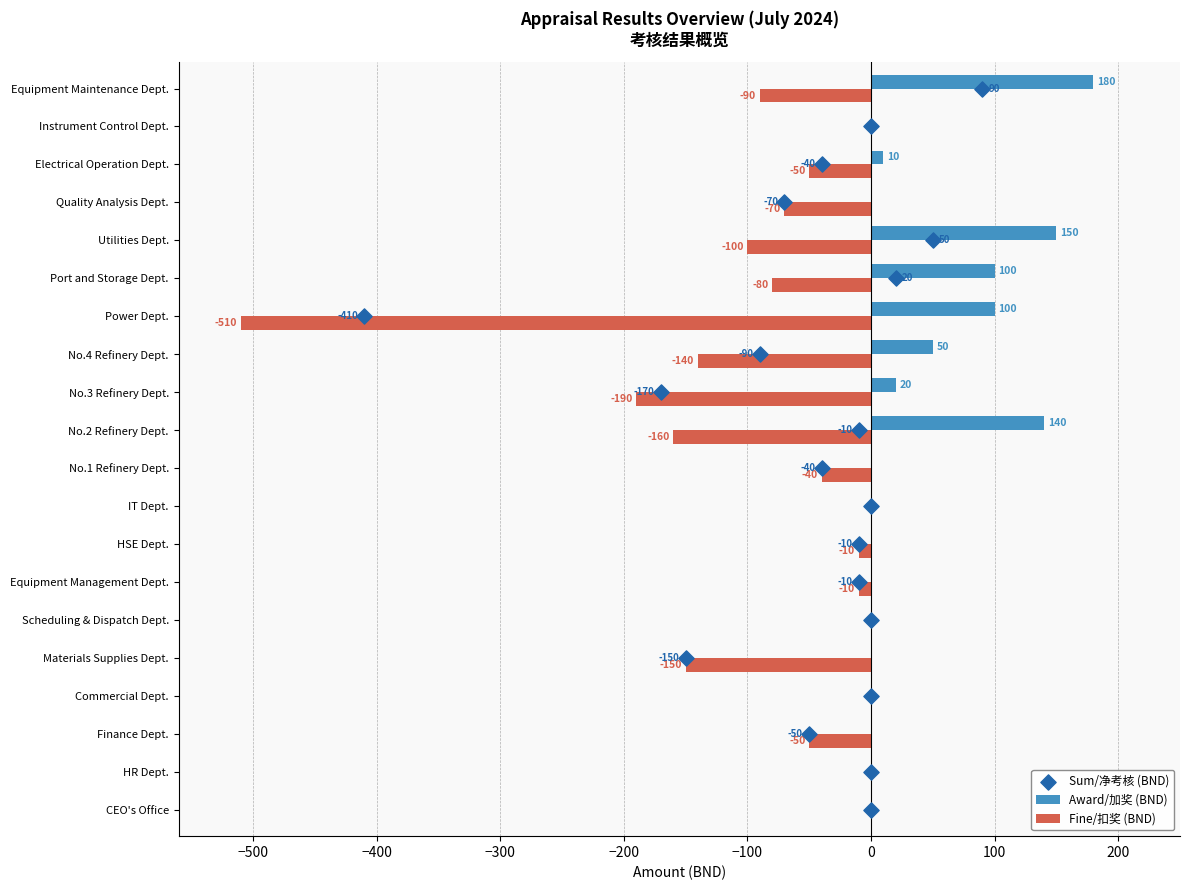

What is the highest value of the Award/加奖 (BND) series?

180